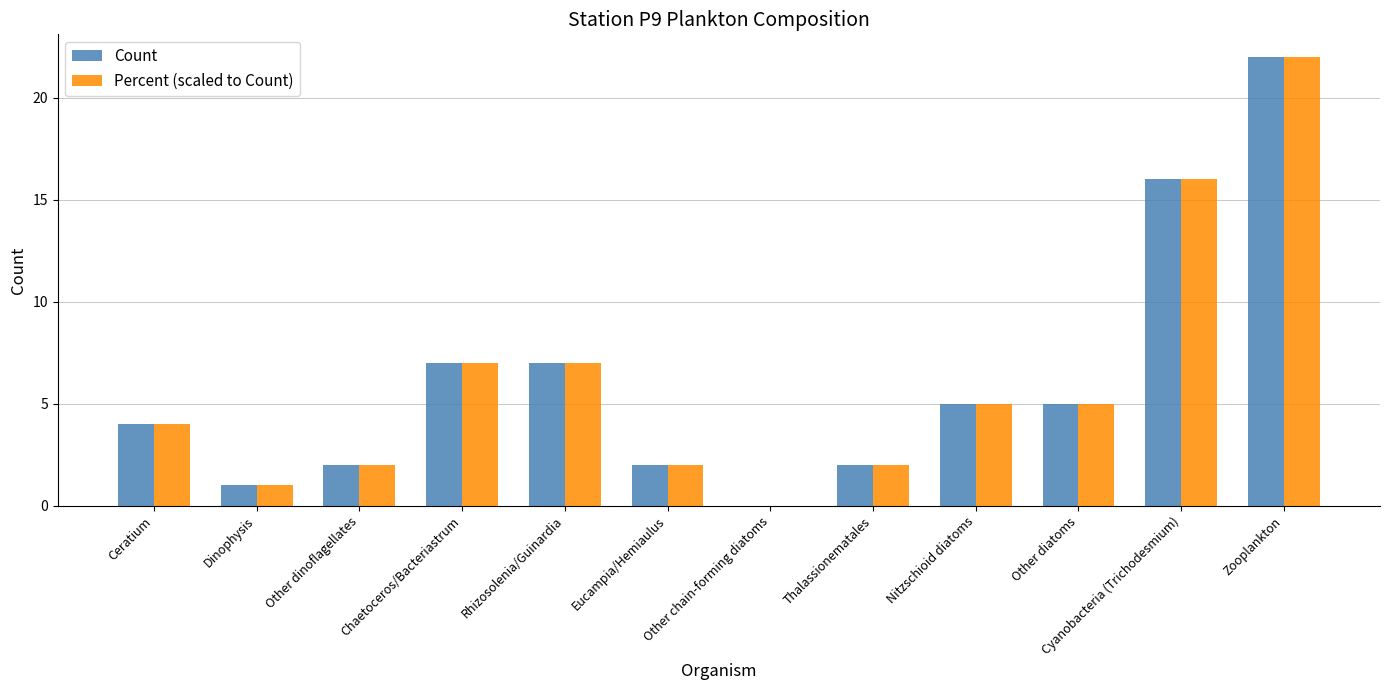

What value does the Count series have at Zooplankton?

22